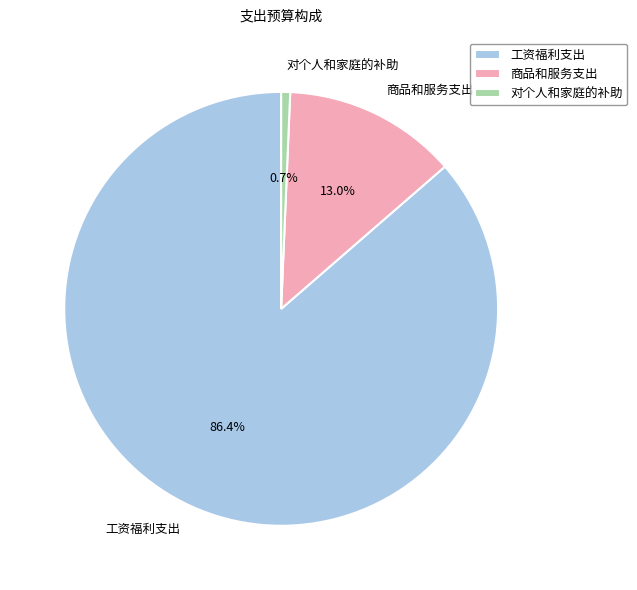

Rank the categories by value from lowest to highest.

对个人和家庭的补助, 商品和服务支出, 工资福利支出